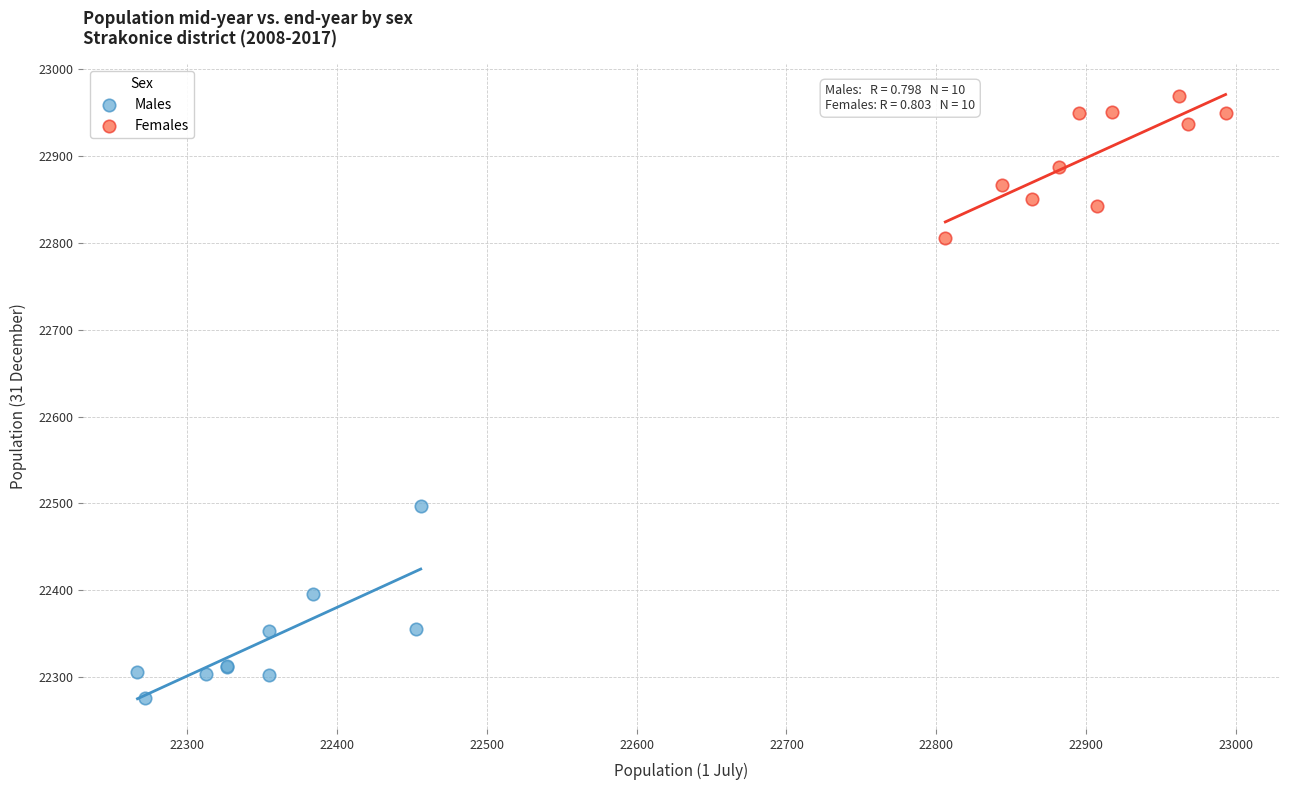

Which series has the largest Y range (max minus min)?

Males